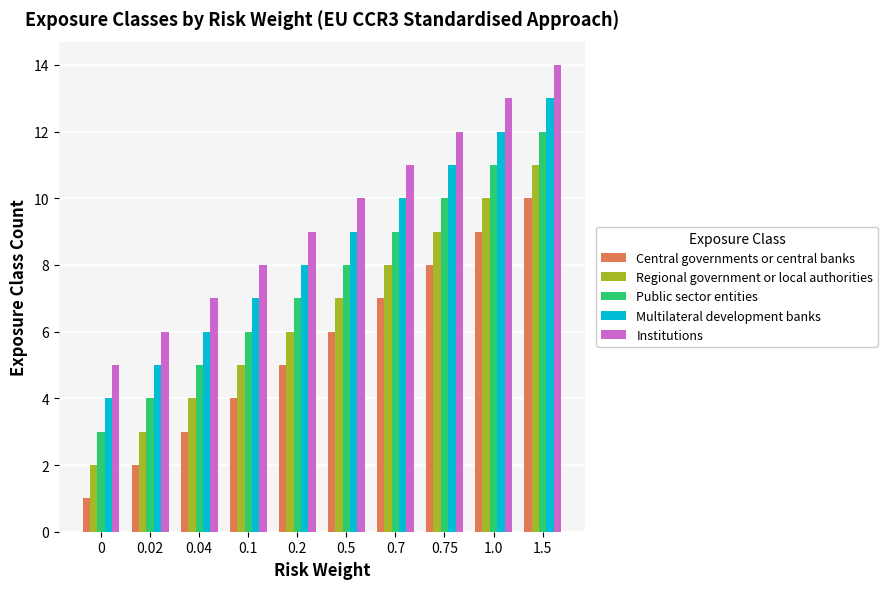

What is the total value across all series at 0.75?

50